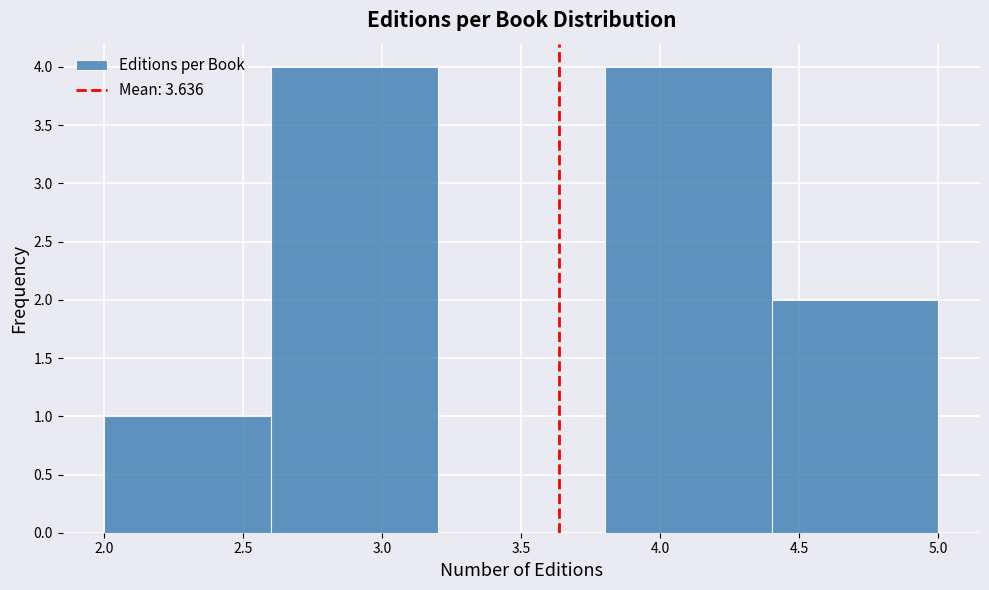

Reading left to right, transcribe this chart: for each bar, give the range it covers on the x-axis and its height. The values are not printed on the chart, so give them approximately, as read against the axis.

2.0 to 2.6: 1
2.6 to 3.2: 4
3.2 to 3.8: 0
3.8 to 4.4: 4
4.4 to 5.0: 2